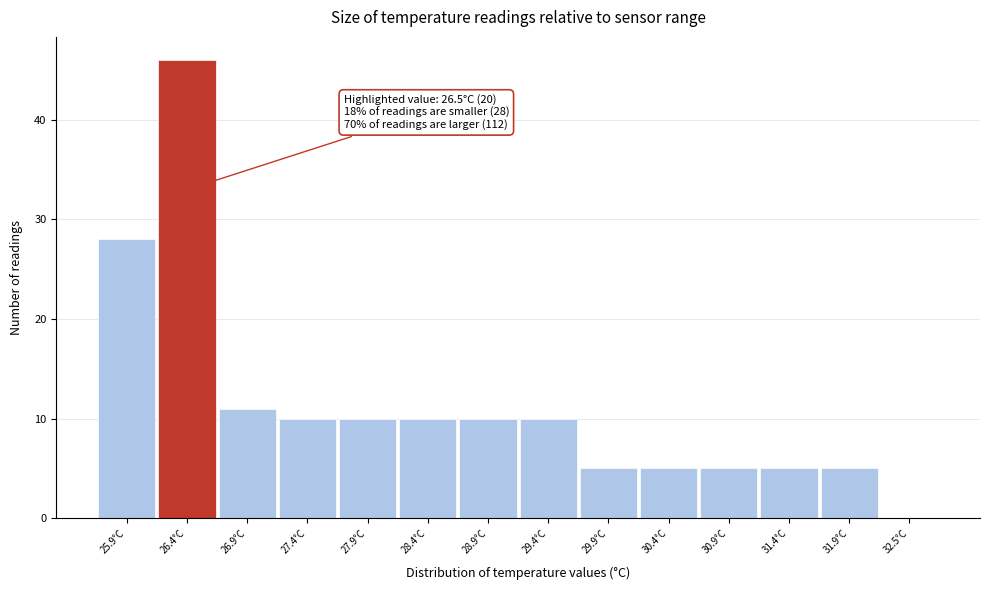

Reading left to right, extract all data points from this chart.

25.9°C=28	26.4°C=46	26.9°C=11	27.4°C=10	27.9°C=10	28.4°C=10	28.9°C=10	29.4°C=10	29.9°C=5	30.4°C=5	30.9°C=5	31.4°C=5	31.9°C=5	32.5°C=0